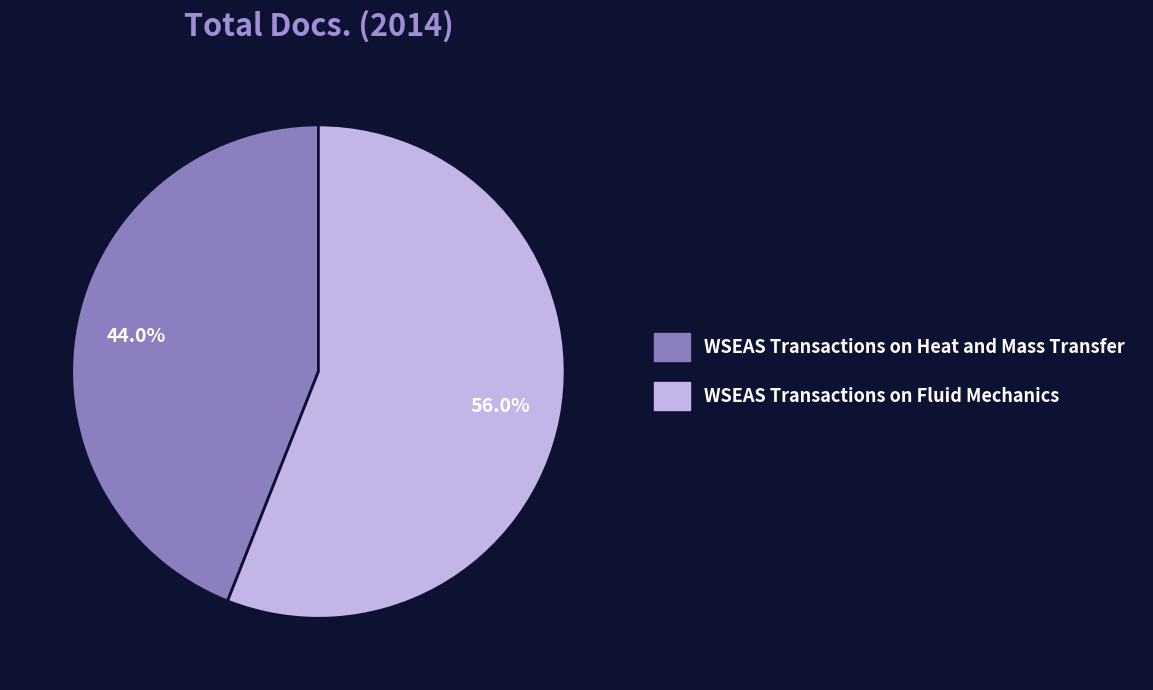

What percentage do WSEAS Transactions on Heat and Mass Transfer and WSEAS Transactions on Fluid Mechanics together represent?

100.0%